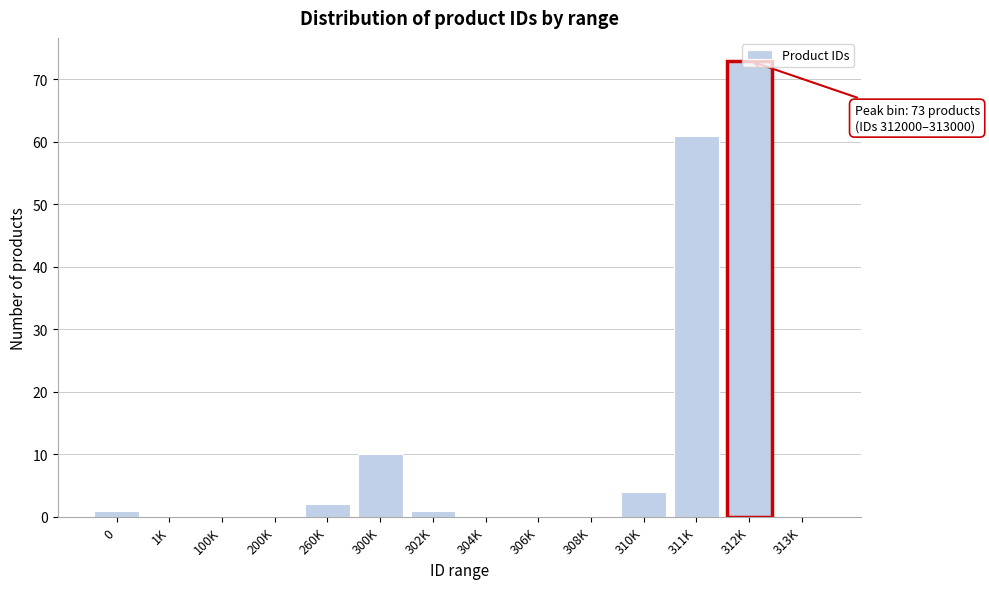

At which category does the chart reach its peak across all series?

312K